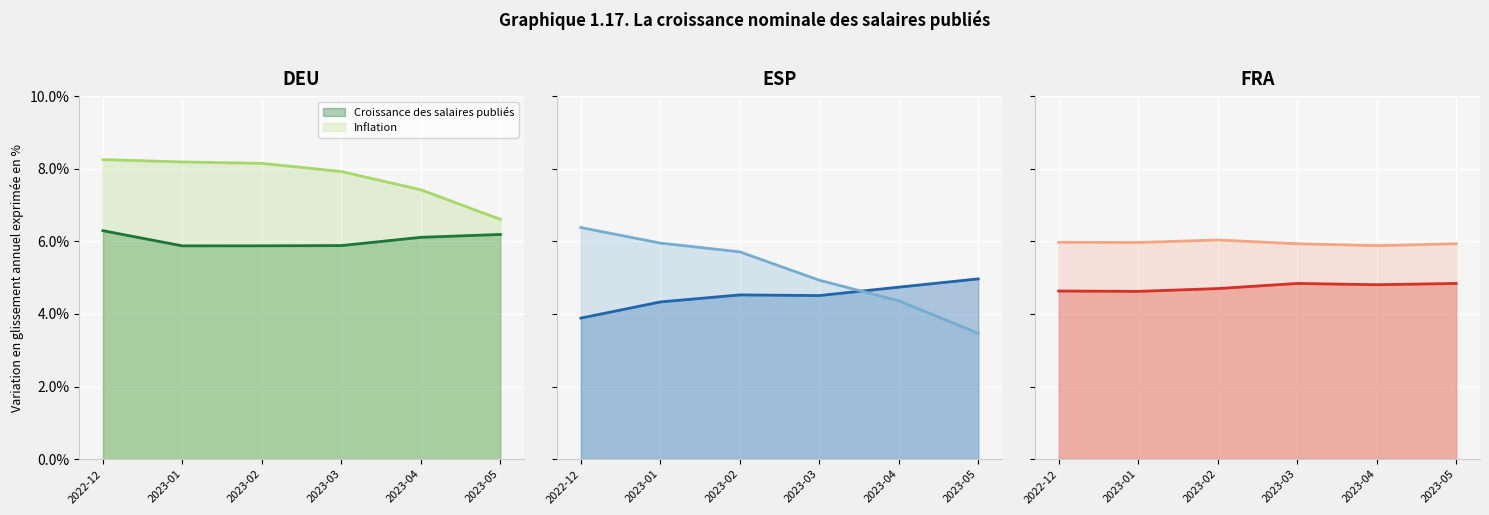

Is it true that Croissance des salaires publiés equals 4.6 at 2022-12?

True